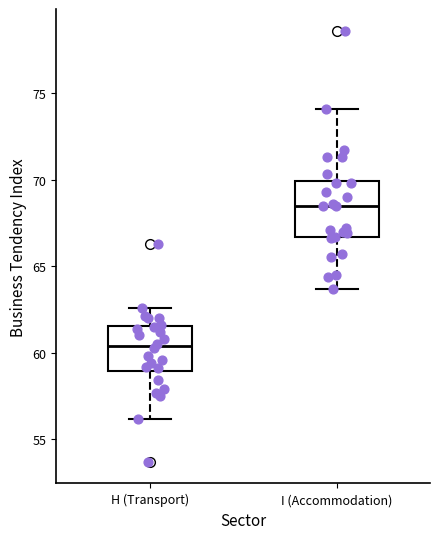

Reading left to right, transcribe this box plot: for each box, give where its median line is, the range the box spans, and where its two whiskers end, as read against the y-axis. The values are not printed on the chart, so give them approximately, as read against the axis.

H (Transport): median 60.5, box 59.0 to 61.5, whiskers 56.0 to 62.5
I (Accommodation): median 68.5, box 66.5 to 70.0, whiskers 63.5 to 74.0